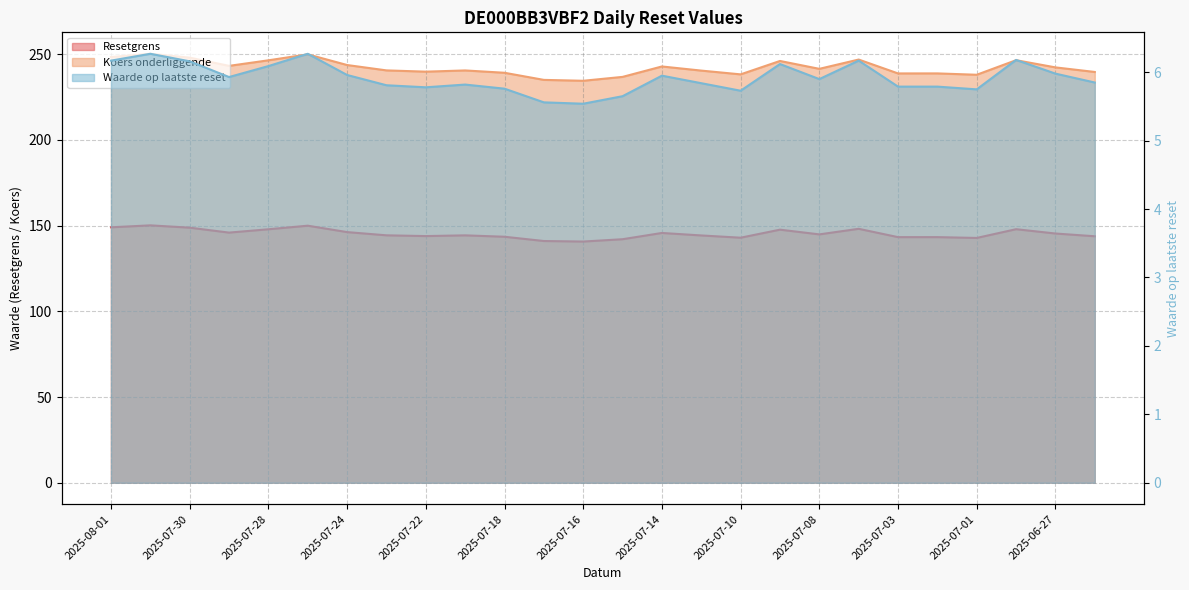

Which label corresponds to the largest value in the chart?

2025-07-31